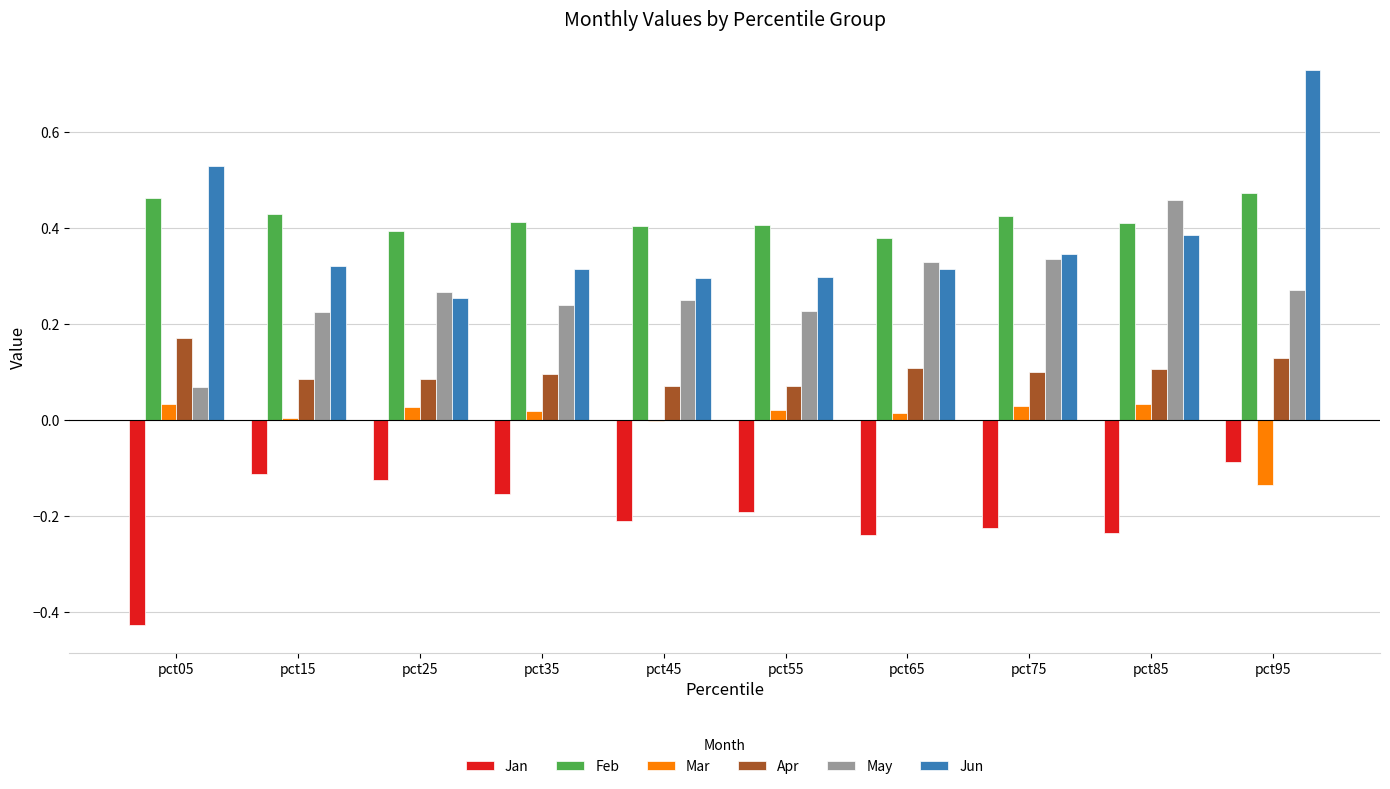

At which category is the sum across all series the highest?

pct95